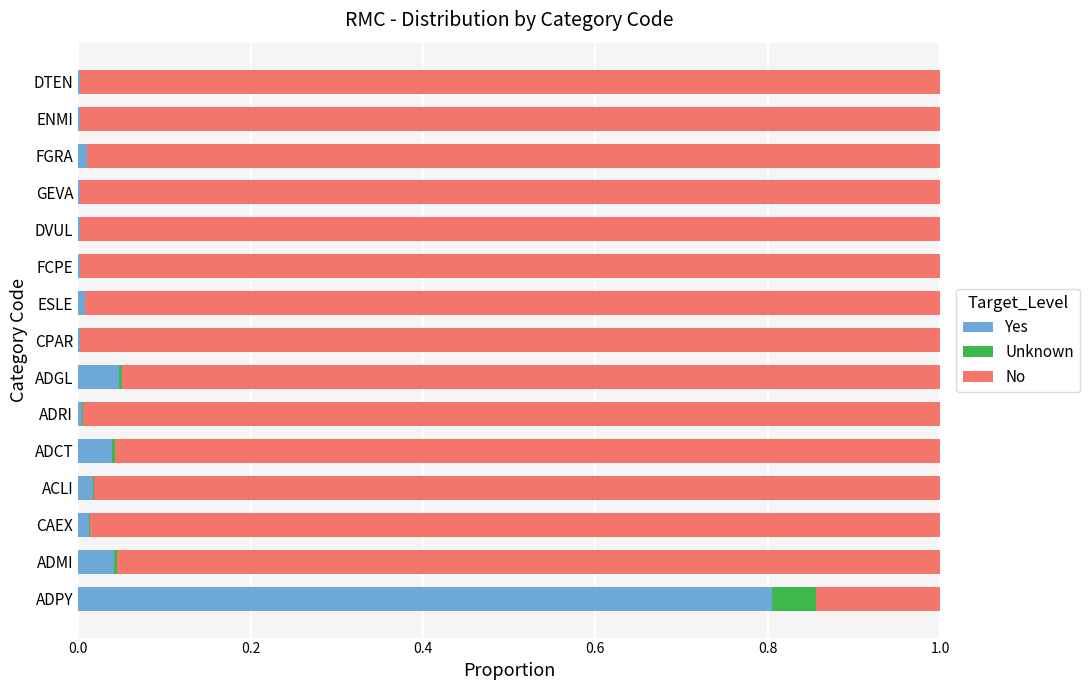

What is the highest value of the Yes series?

0.8